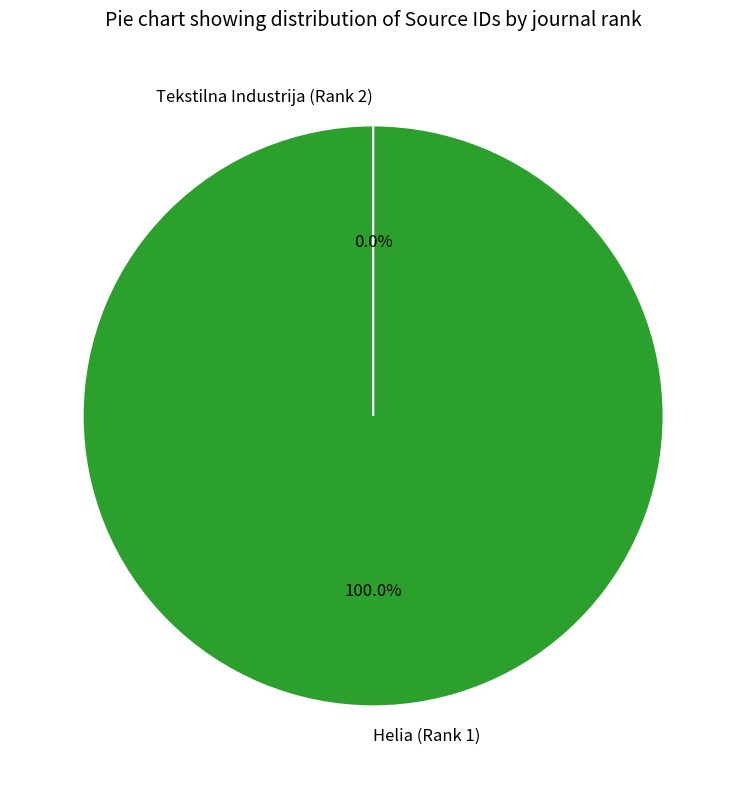

Which category accounts for the majority?

Helia (Rank 1)